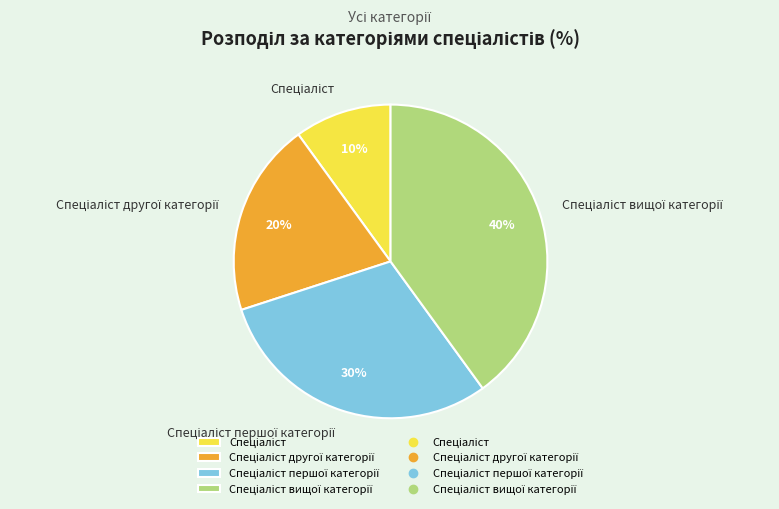

To the nearest percent, what is the average slice percentage?

25%